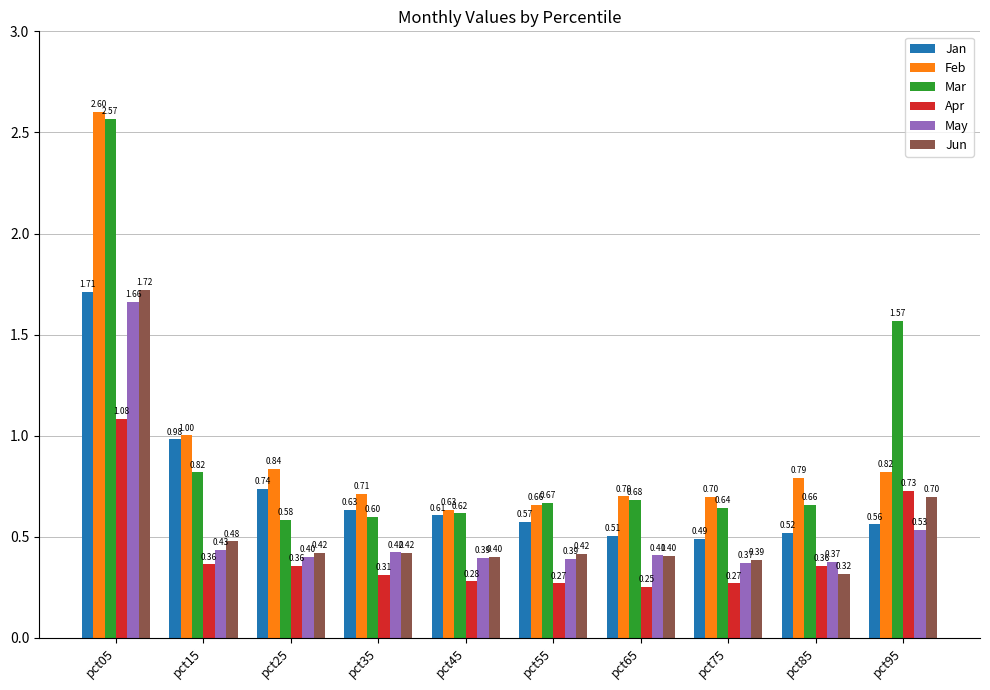

At pct75, list the series in order from smallest to largest.

Apr, May, Jun, Jan, Mar, Feb